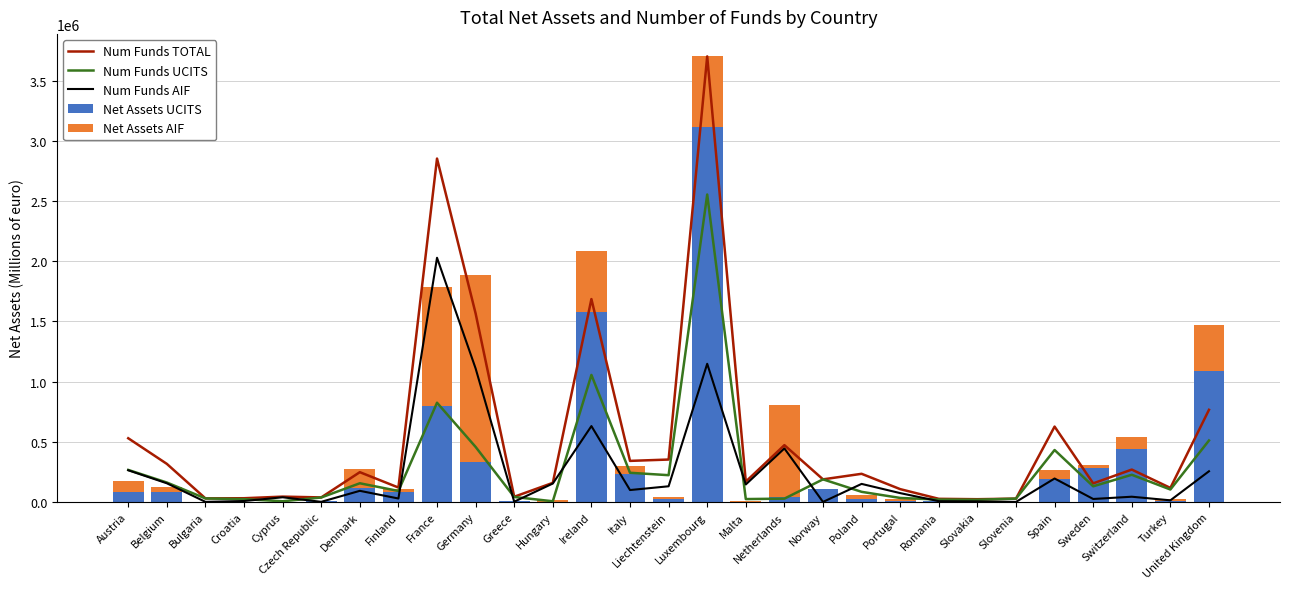

What are all the series names shown in the legend?

Num Funds TOTAL, Num Funds UCITS, Num Funds AIF, Net Assets UCITS, Net Assets AIF